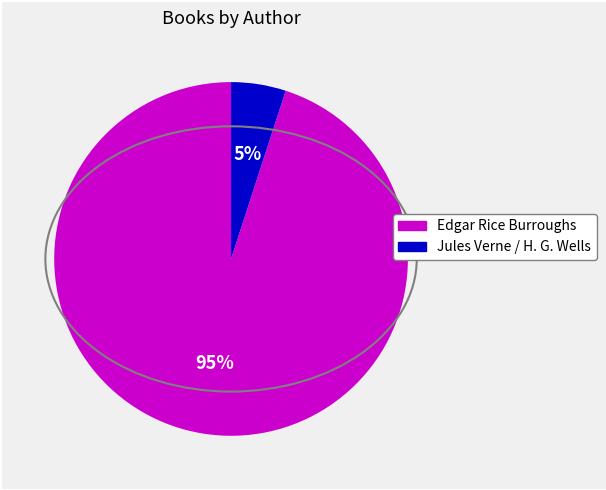

Rank the categories by value from lowest to highest.

Jules Verne / H. G. Wells, Edgar Rice Burroughs